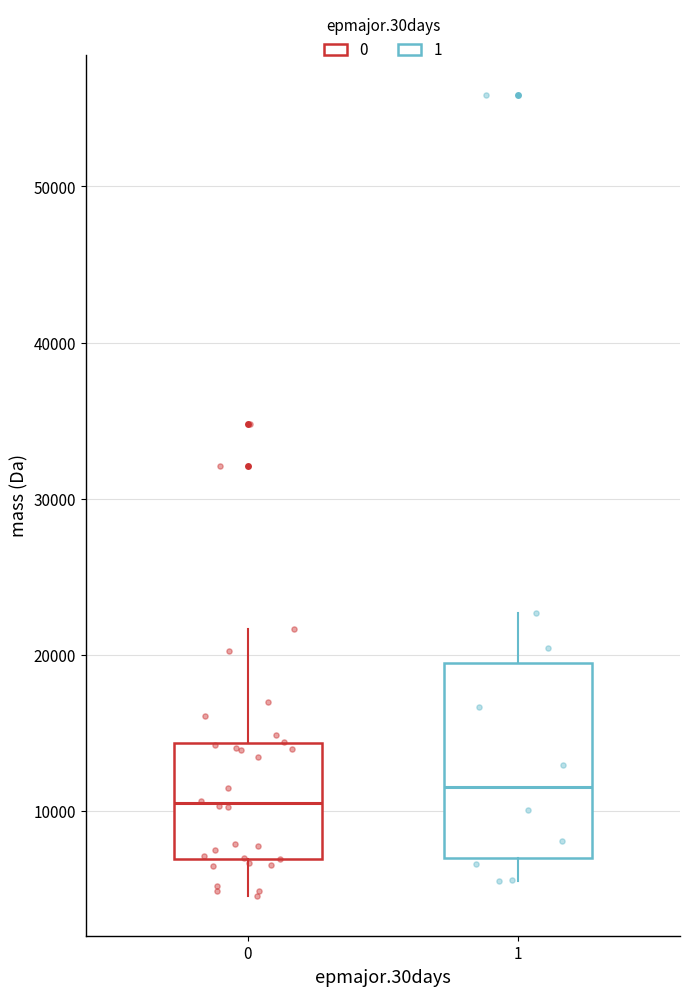

Which box is the tallest, from its lower edge to its upper edge?

1